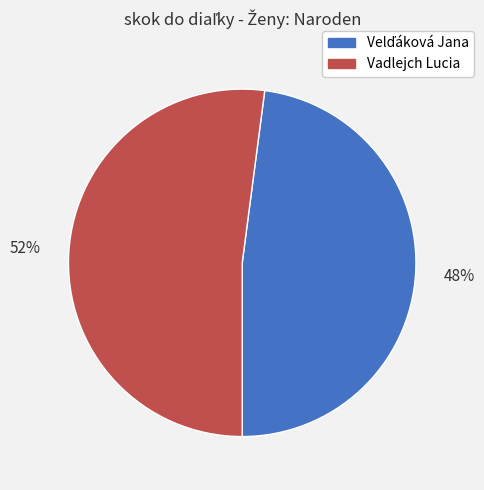

To the nearest percent, what portion does Vadlejch Lucia represent?

52%